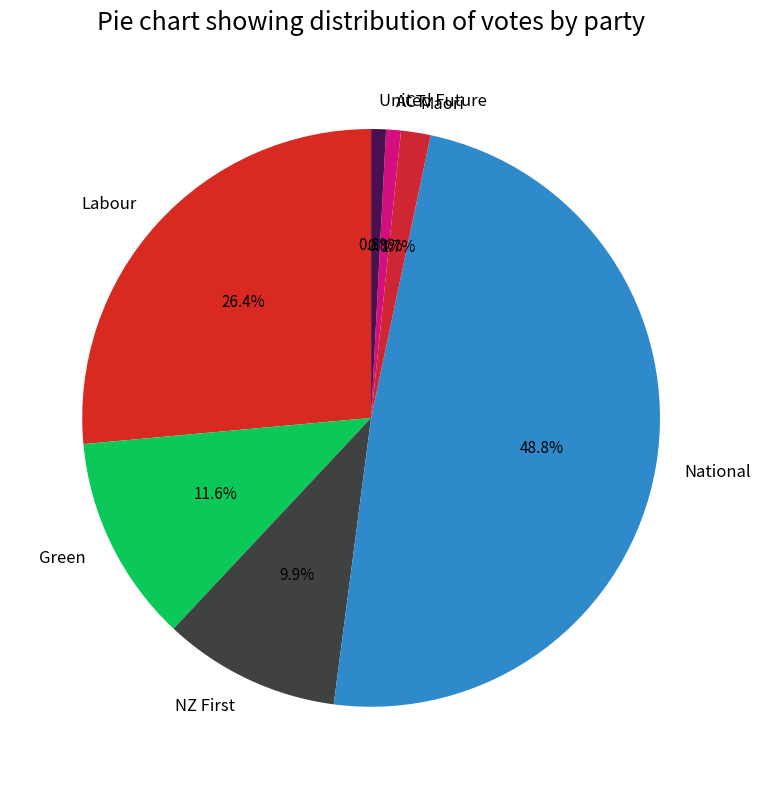

To the nearest percent, what portion does National represent?

49%